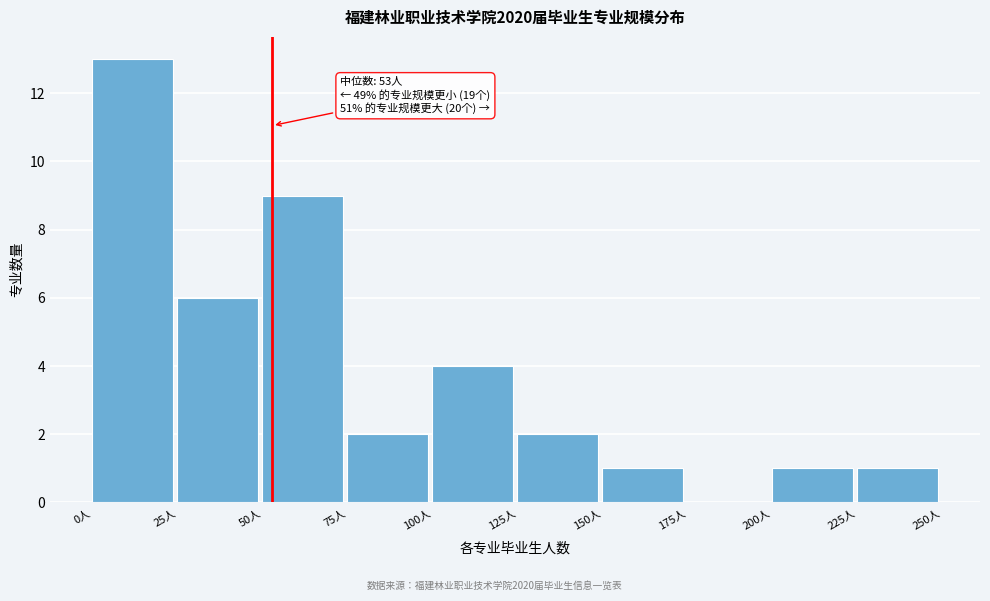

Which range on the x-axis has the tallest bar?

0 to 25